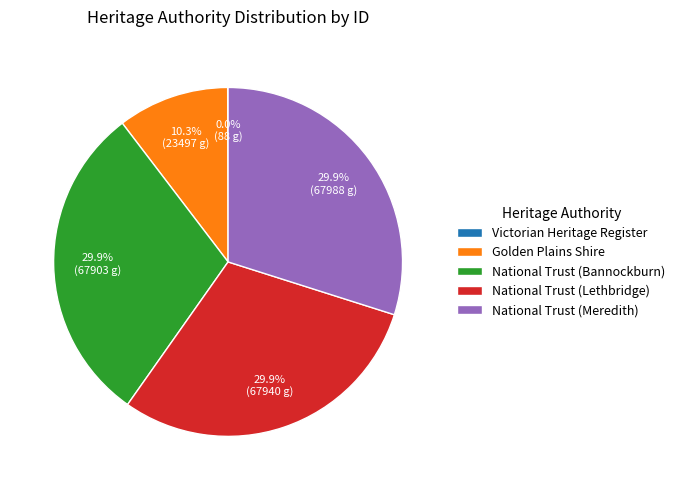

What is the ratio of the value at National Trust (Meredith) to the value at Golden Plains Shire?

2.9